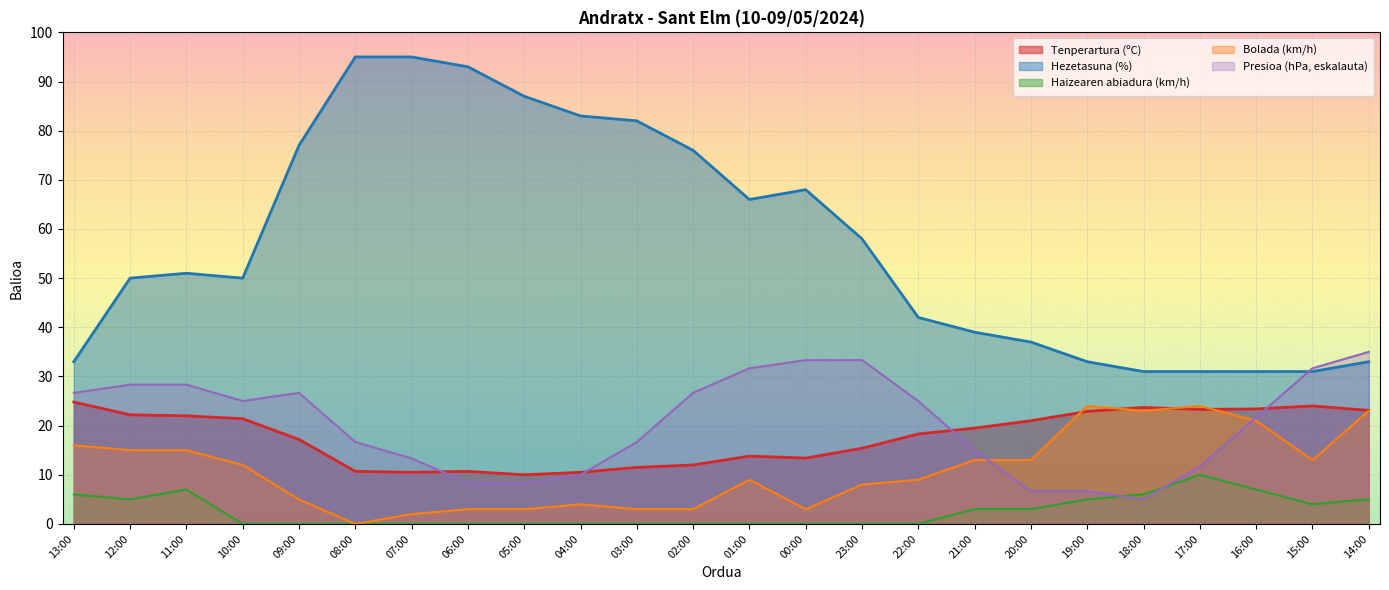

How many data points in Hezetasuna (%) are less than 51?

12